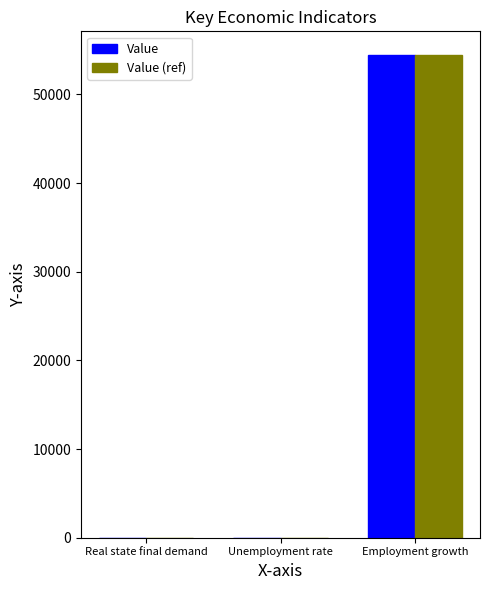

What is the sum of all Value (ref) values?

54400.1